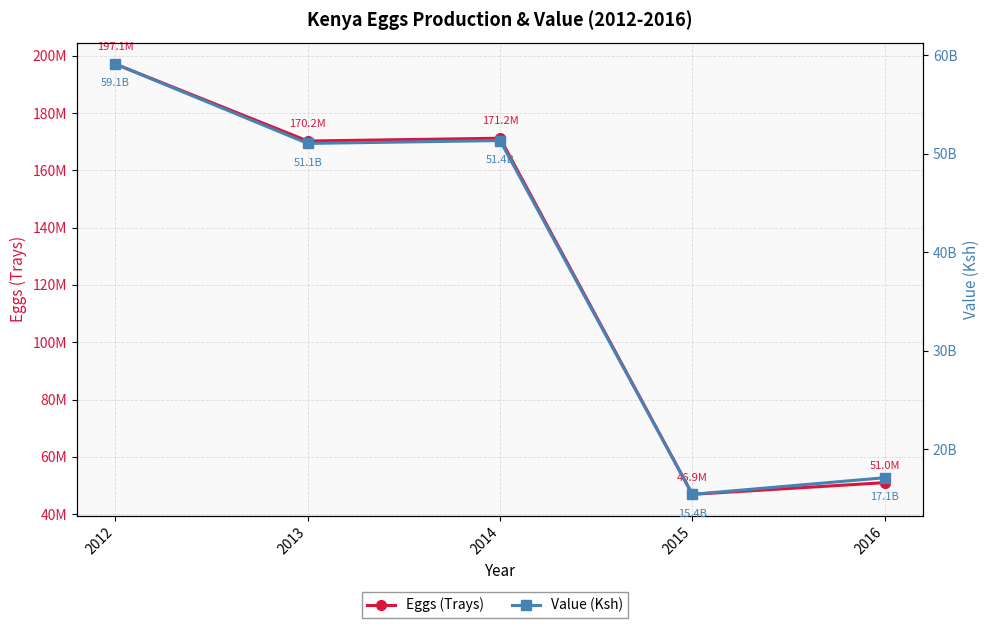

Which series has the widest spread of values?

Value (Ksh)